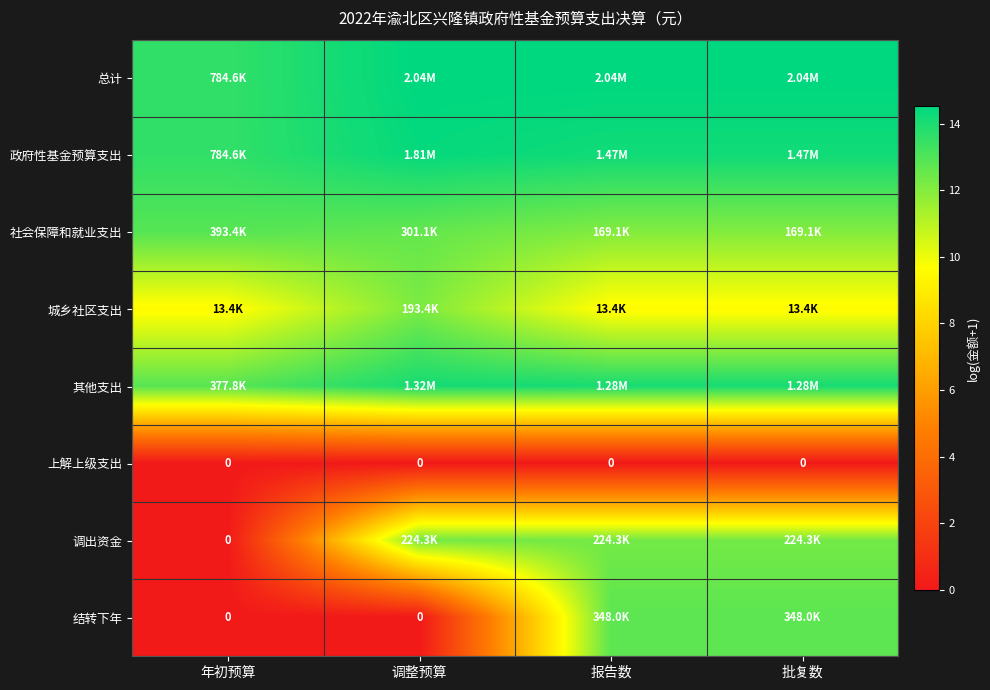

Where does the 总计 series first go above 14?

调整预算